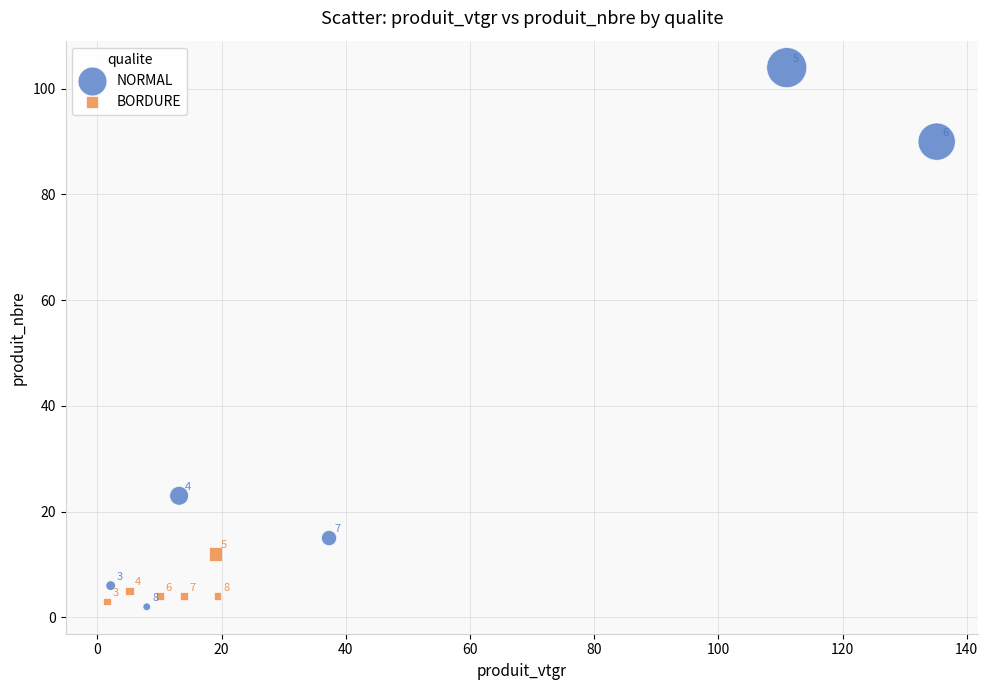

Which series has the widest spread of Y values?

NORMAL